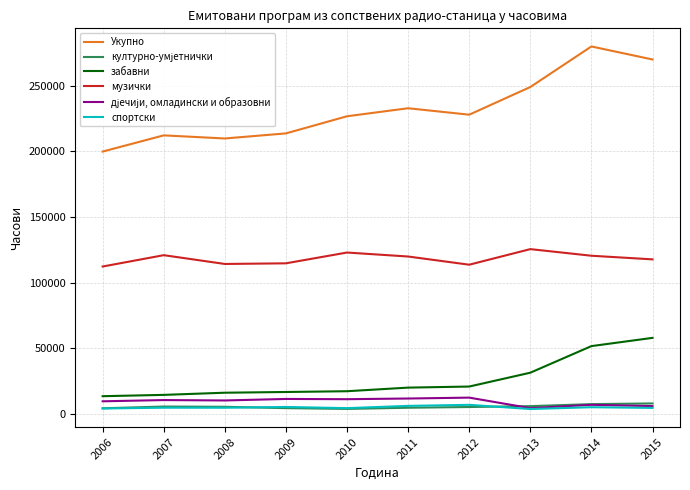

What is the maximum value shown in the chart?

280057